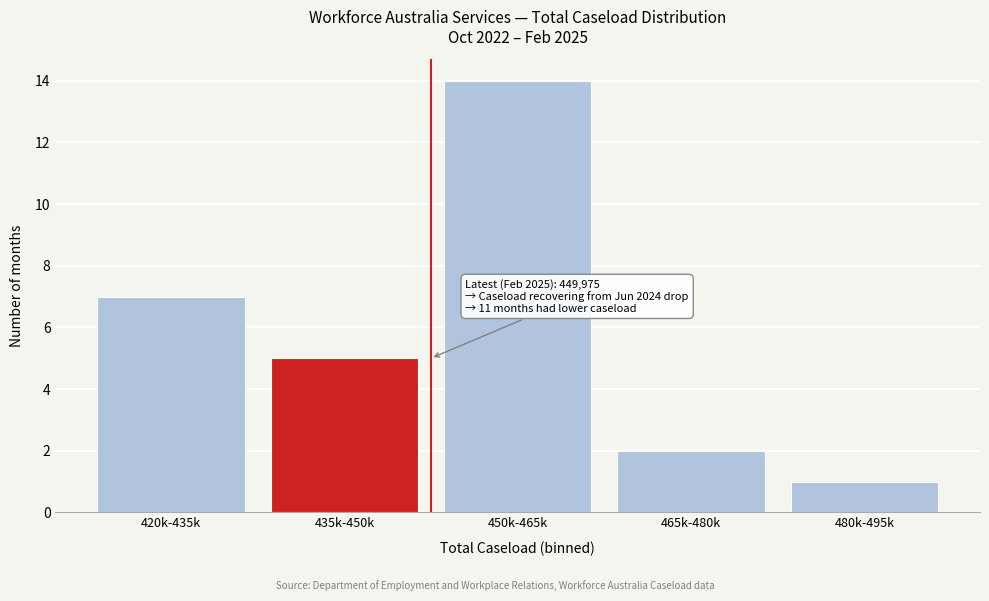

Reading left to right, extract all data points from this chart.

420k-435k=7	435k-450k=5	450k-465k=14	465k-480k=2	480k-495k=1